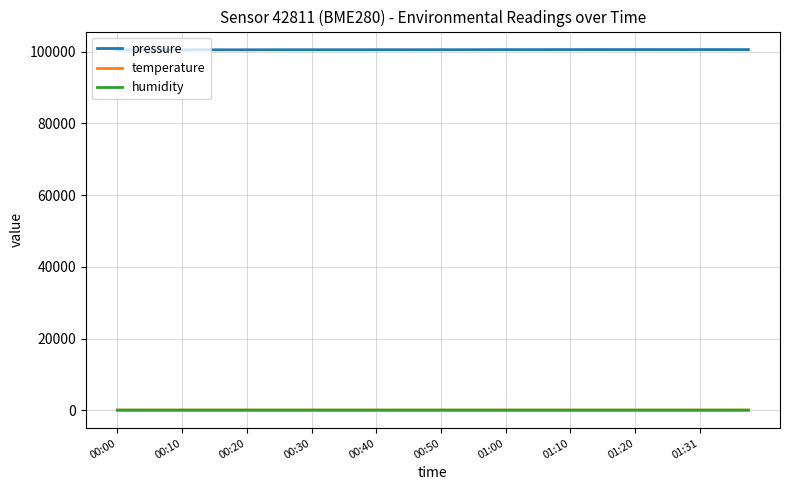

How many distinct data groups are displayed?

3